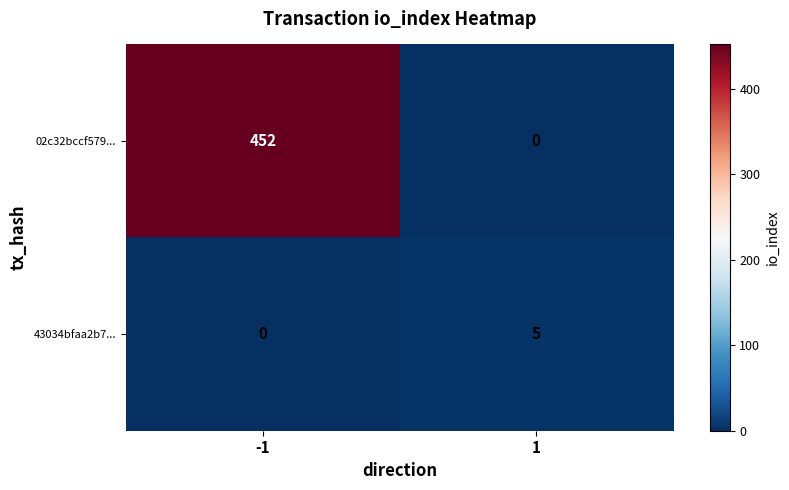

At -1, list the series in order from smallest to largest.

43034bfaa2b7..., 02c32bccf579...